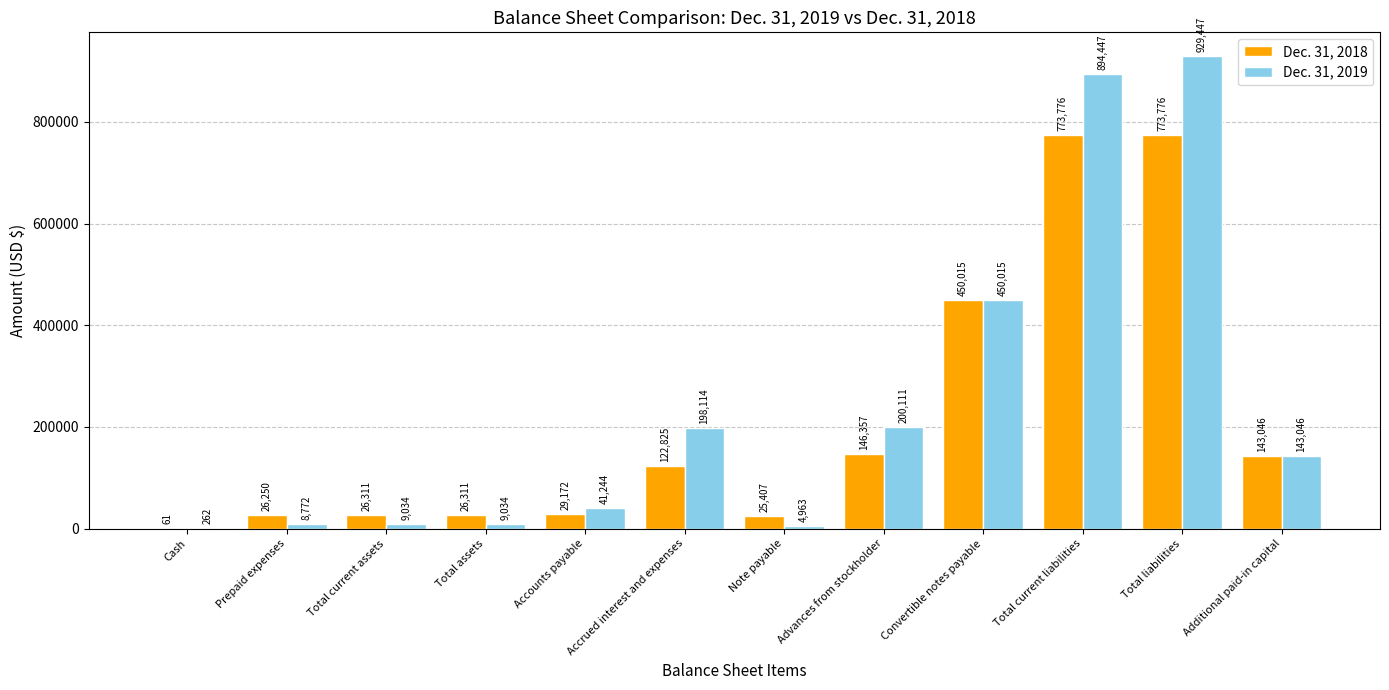

What are all the series names shown in the legend?

Dec. 31, 2018, Dec. 31, 2019